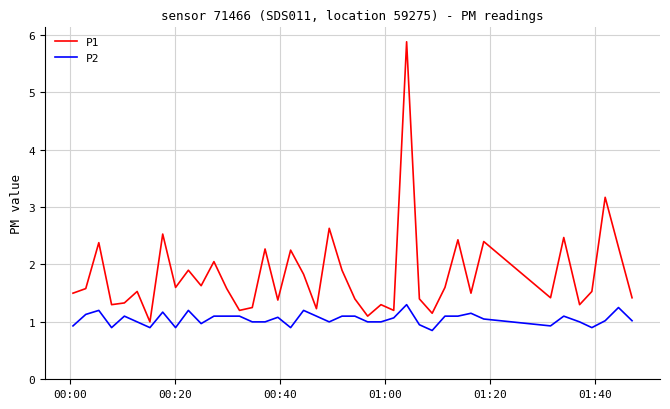

What is the greatest value displayed?

5.9